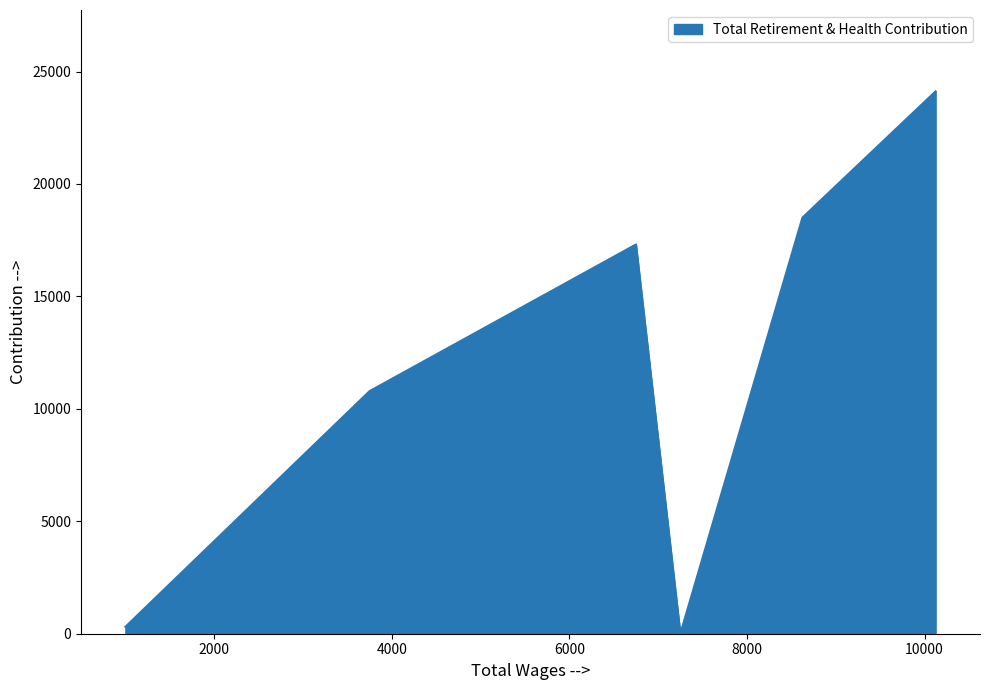

The value at 7250.0 is 15224. True or false?

False